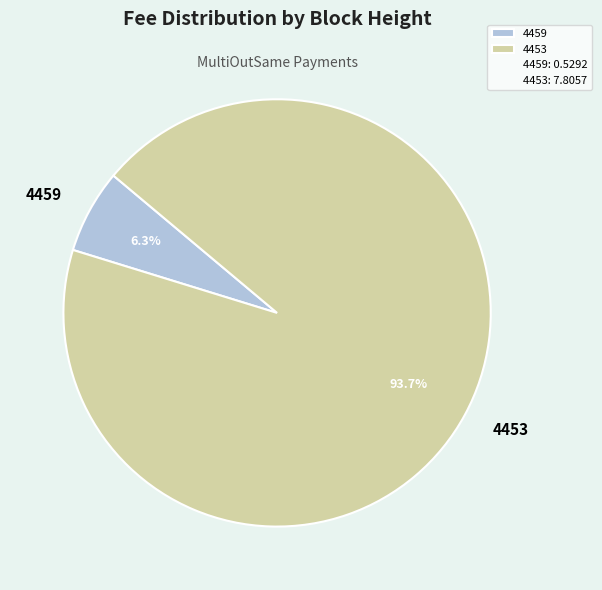

To the nearest percent, what is the difference between the 4453 and 4459 slice percentages?

87%